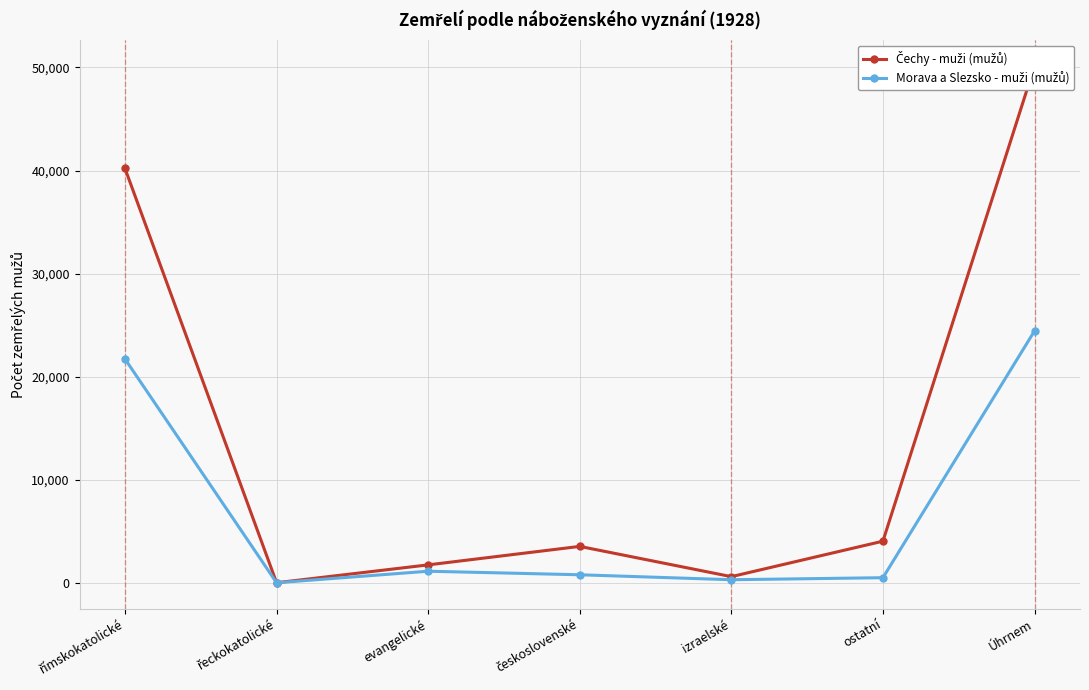

At československé, list the series in order from smallest to largest.

Morava a Slezsko - muži (mužů), Čechy - muži (mužů)